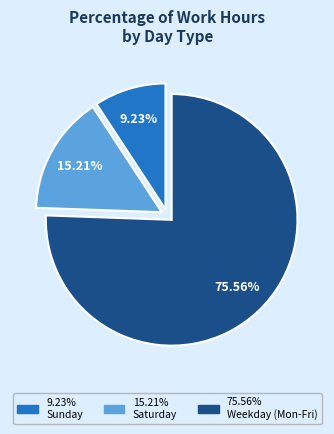

Is there any slice that represents more than half of the pie?

Yes